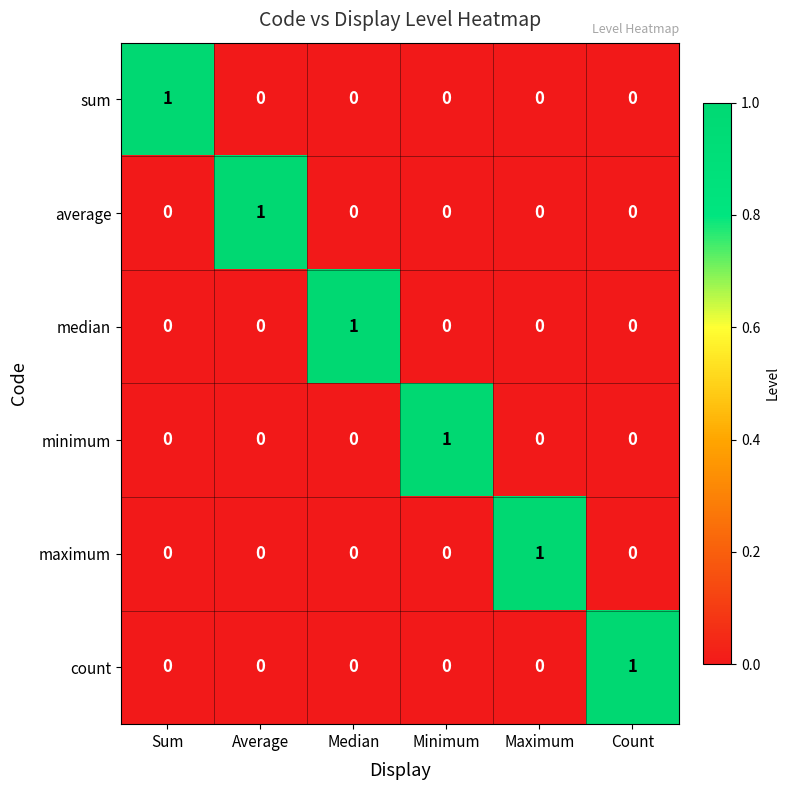

How many distinct data groups are displayed?

6